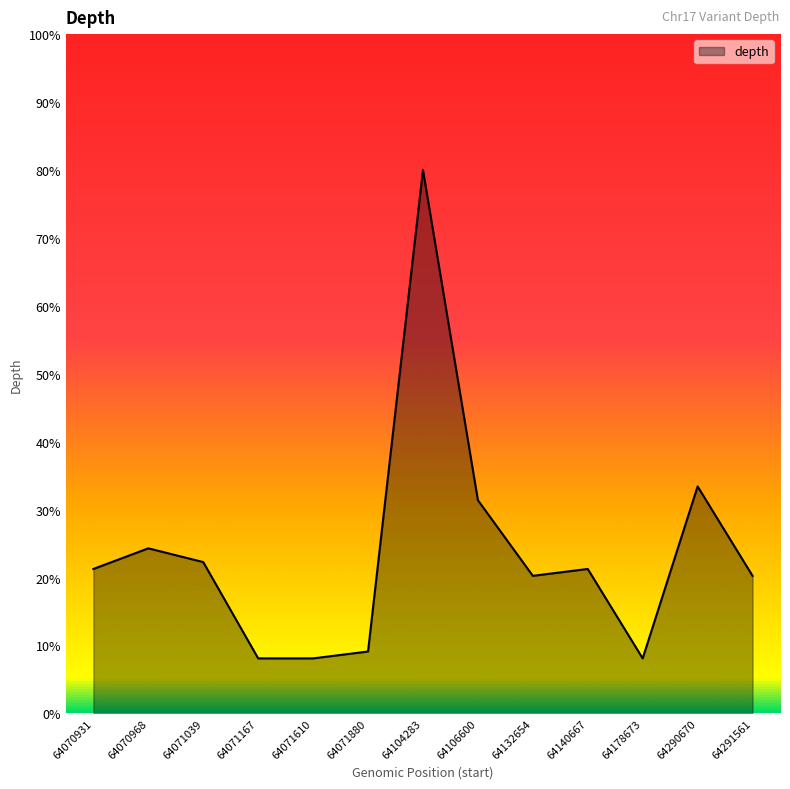

Read the value at 64071167.

8.1